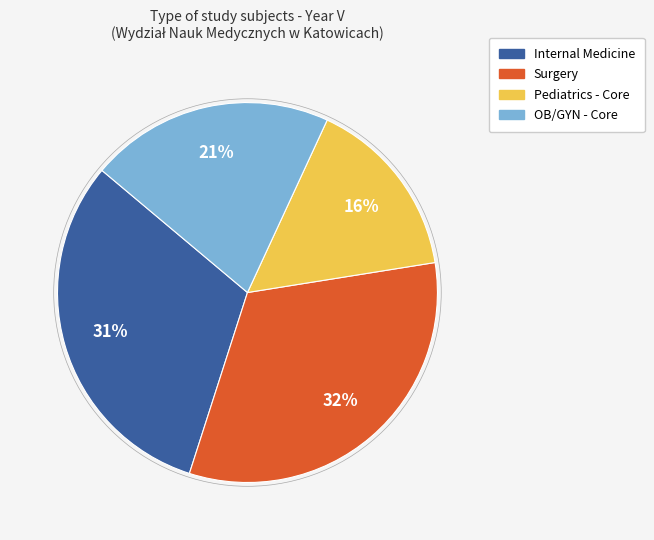

The Pediatrics - Core slice represents 5% of the pie. True or false?

False